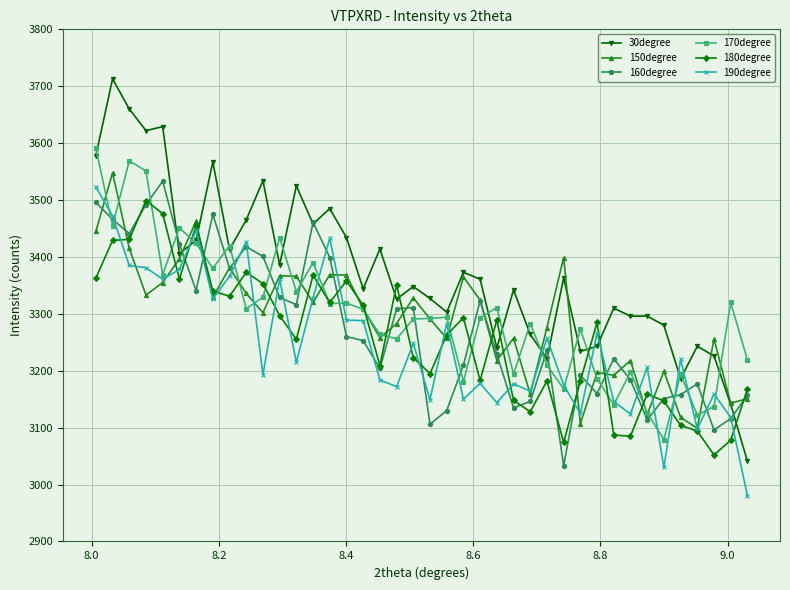

Which series has the largest range (max minus min)?

30degree